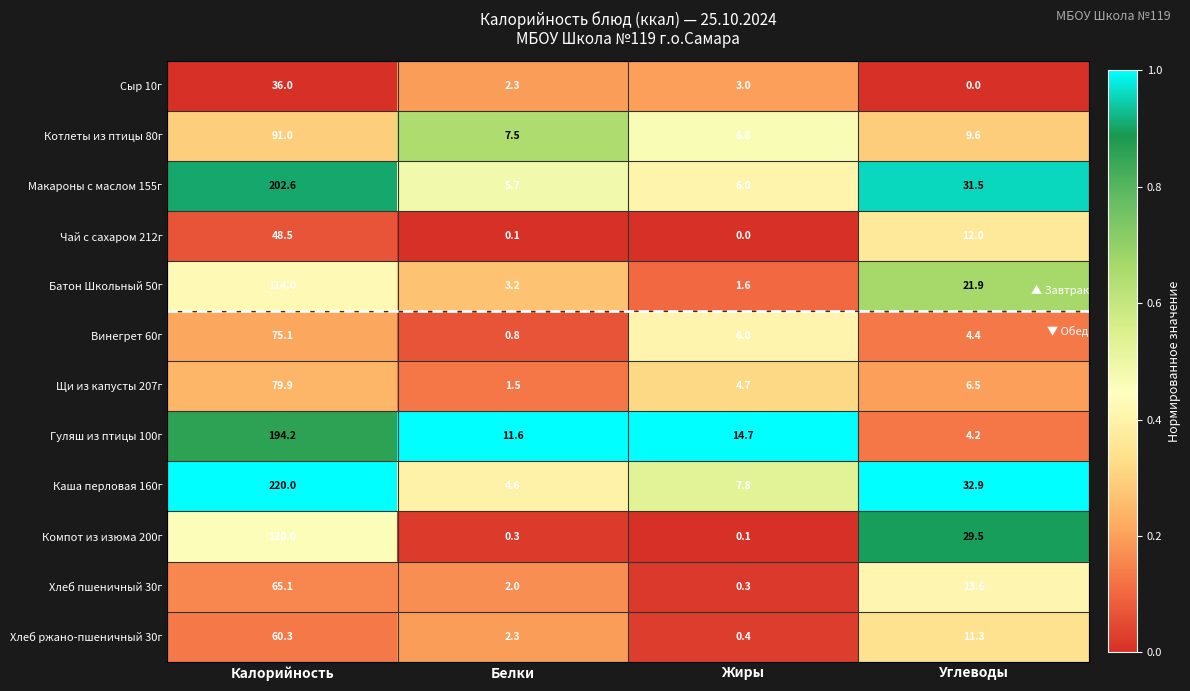

True or false: Хлеб пшеничный 30г has a value of 65.1 at Калорийность.

True